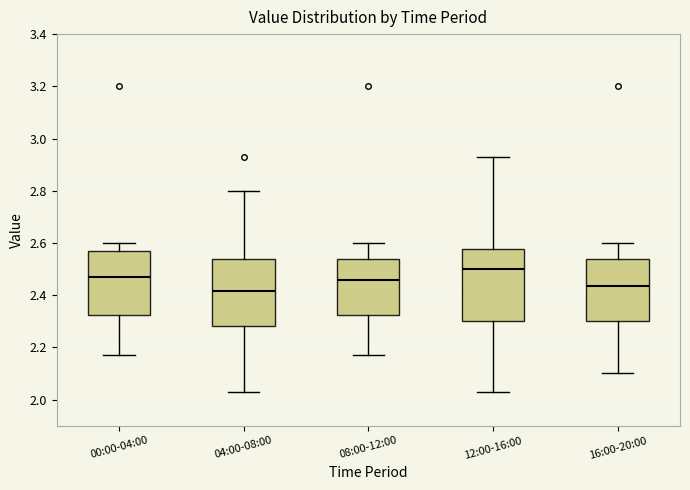

Reading left to right, transcribe this box plot: for each box, give where its median line is, the range the box spans, and where its two whiskers end, as read against the y-axis. The values are not printed on the chart, so give them approximately, as read against the axis.

00:00-04:00: median 2.48, box 2.32 to 2.58, whiskers 2.18 to 2.60
04:00-08:00: median 2.42, box 2.28 to 2.54, whiskers 2.04 to 2.80
08:00-12:00: median 2.46, box 2.32 to 2.54, whiskers 2.18 to 2.60
12:00-16:00: median 2.50, box 2.30 to 2.58, whiskers 2.04 to 2.94
16:00-20:00: median 2.44, box 2.30 to 2.54, whiskers 2.10 to 2.60